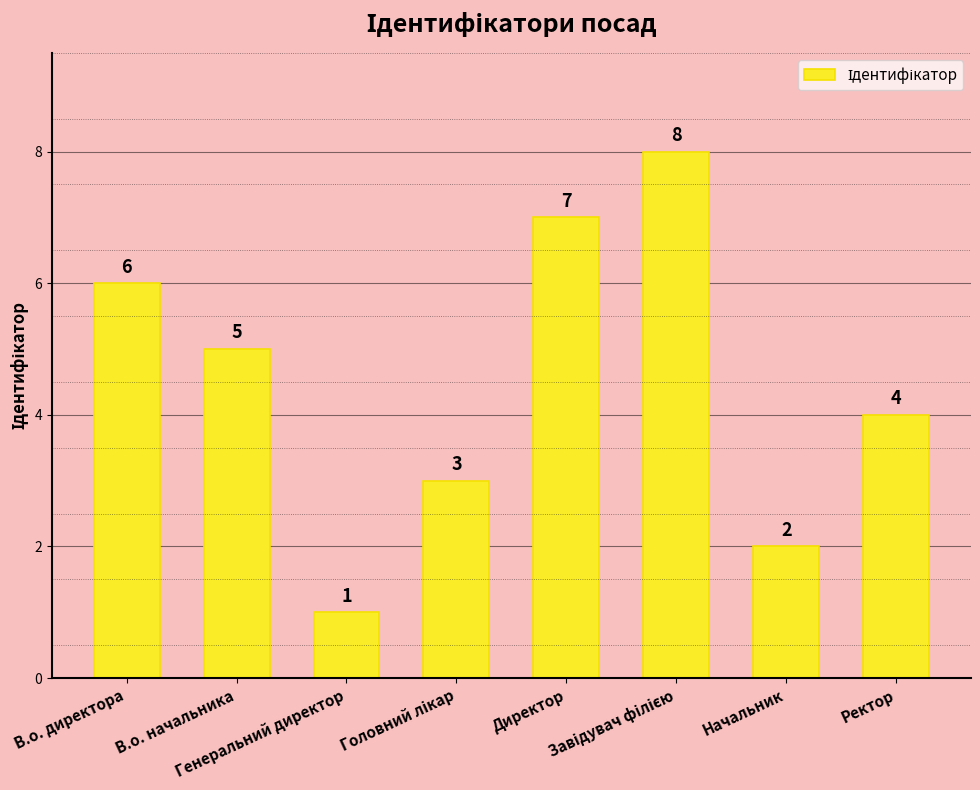

What is the maximum value shown in the chart?

8